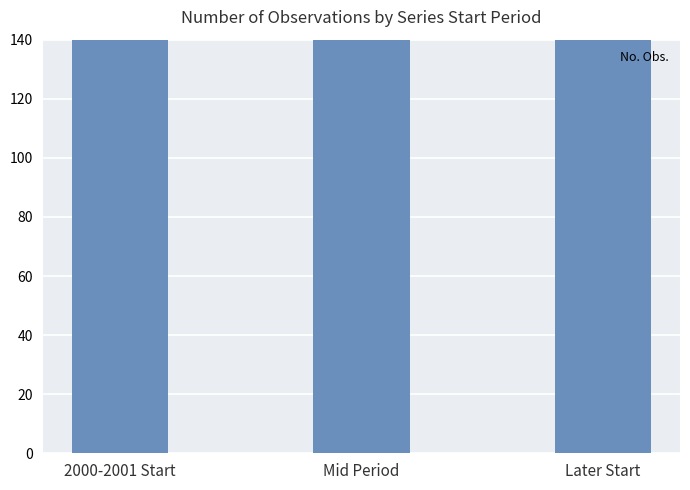

The chart shows a value of 178 at Mid Period. True or false?

False